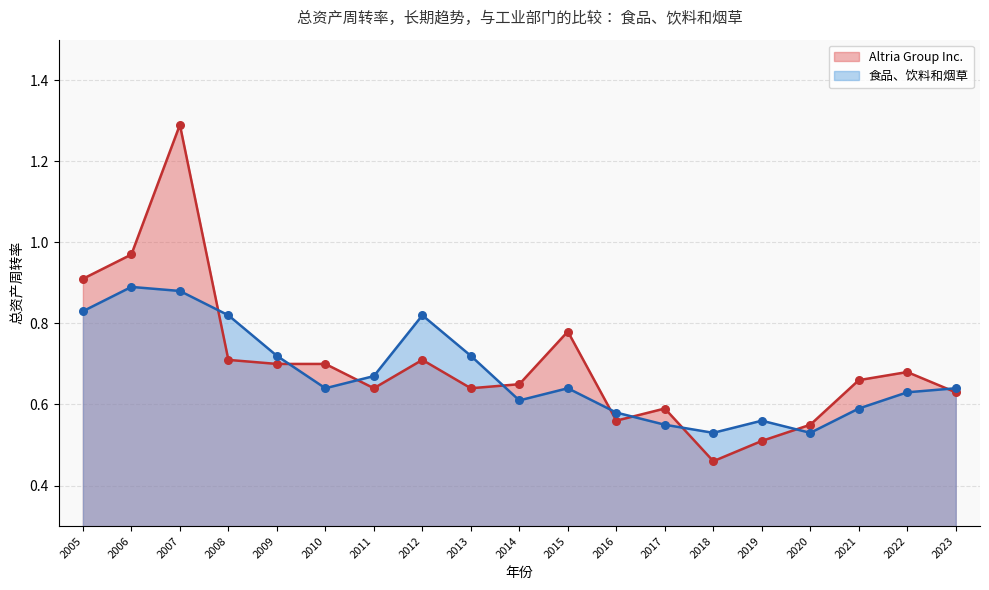

At how many categories does at least one series exceed 0?

19